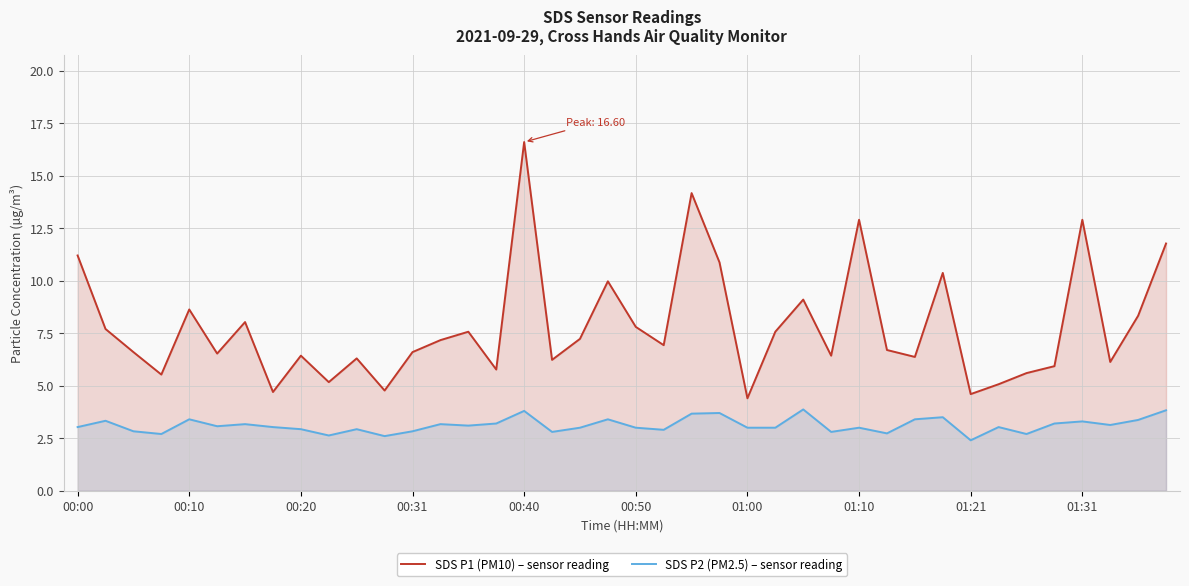

What is the total value across all series at 21?

9.8